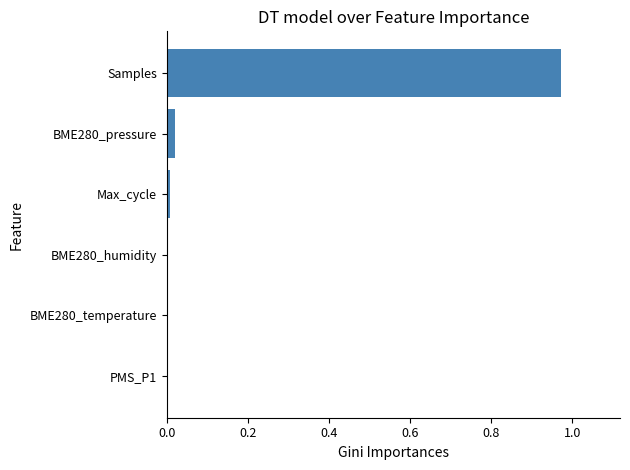

Does the chart contain stacked bars?

No